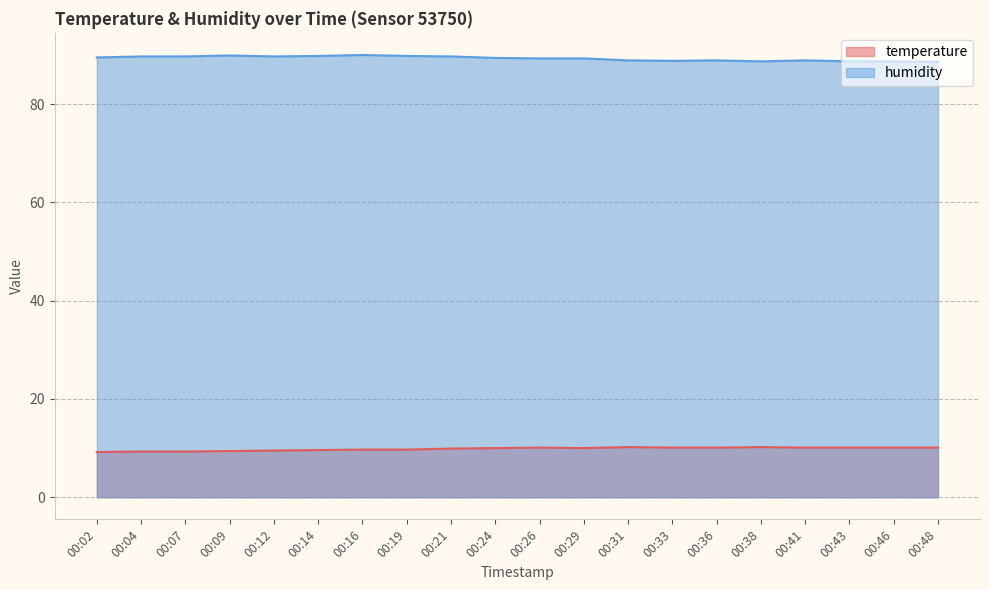

Reading left to right, list all the values displayed in this chart.

temperature: 00:02=9.2	00:04=9.3	00:07=9.3	00:09=9.4	00:12=9.5	00:14=9.6	00:16=9.7	00:19=9.7	00:21=9.9	00:24=10.0	00:26=10.1	00:29=10.0	00:31=10.2	00:33=10.1	00:36=10.1	00:38=10.2	00:41=10.1	00:43=10.1	00:46=10.1	00:48=10.1
humidity: 00:02=89.5	00:04=89.7	00:07=89.7	00:09=89.9	00:12=89.7	00:14=89.8	00:16=90.0	00:19=89.8	00:21=89.7	00:24=89.4	00:26=89.3	00:29=89.3	00:31=88.9	00:33=88.8	00:36=88.9	00:38=88.7	00:41=88.9	00:43=88.7	00:46=88.7	00:48=88.6